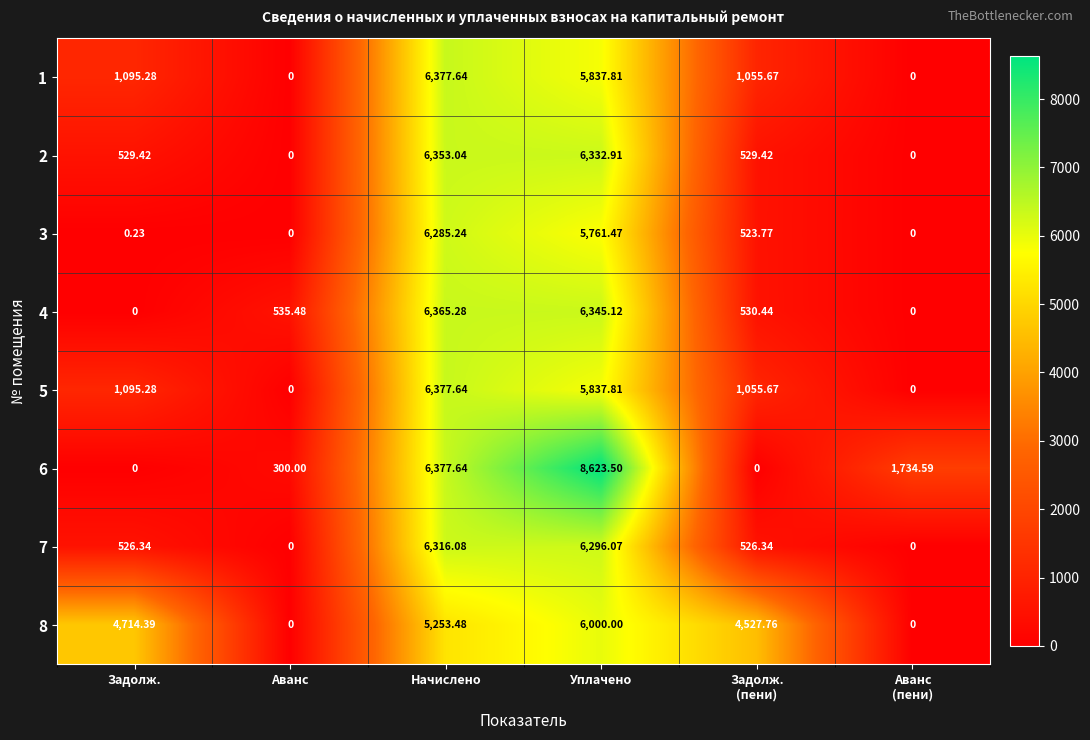

Where does the 3 series first go above 523?

Начислено